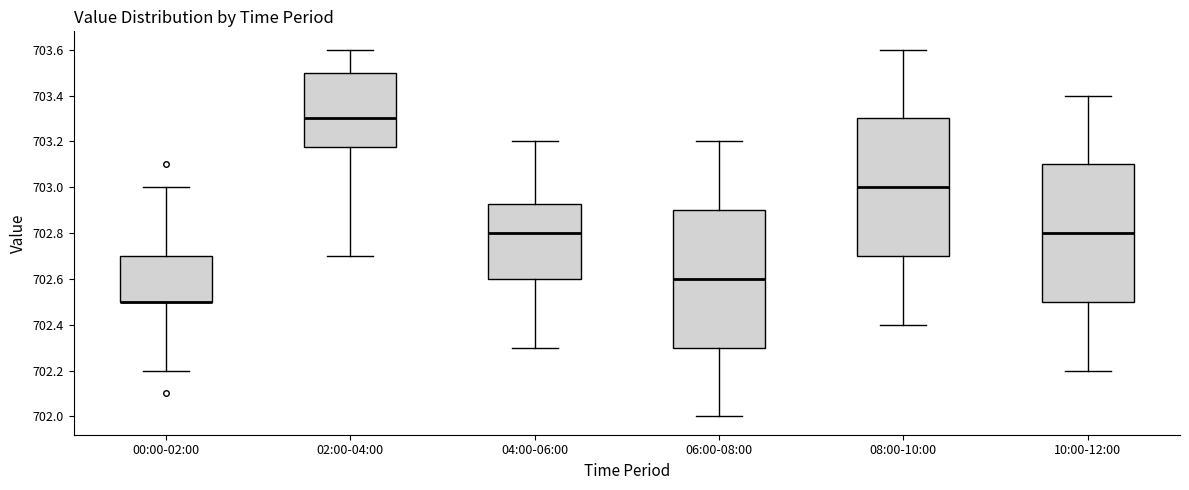

Reading left to right, read every box against the y-axis: the position of its median line, the range the box covers, and the ends of its whiskers. The values are not printed on the chart, so give them approximately, as read against the axis.

00:00-02:00: median 702.50 (drawn on the box's lower edge), box 702.50 to 702.70, whiskers 702.20 to 703.00
02:00-04:00: median 703.30, box 703.18 to 703.50, whiskers 702.70 to 703.60
04:00-06:00: median 702.80, box 702.60 to 702.92, whiskers 702.30 to 703.20
06:00-08:00: median 702.60, box 702.30 to 702.90, whiskers 702.00 to 703.20
08:00-10:00: median 703.00, box 702.70 to 703.30, whiskers 702.40 to 703.60
10:00-12:00: median 702.80, box 702.50 to 703.10, whiskers 702.20 to 703.40